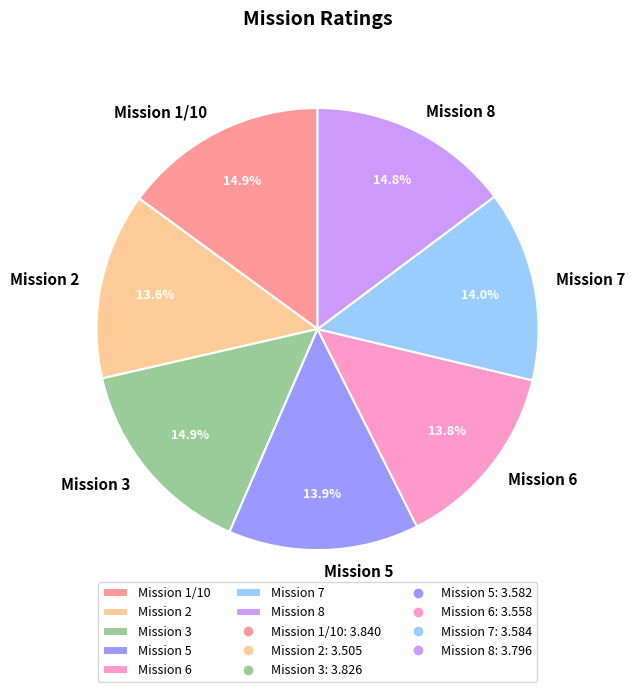

Approximately how many times larger is the value at Mission 2 compared to Mission 5?

1.0